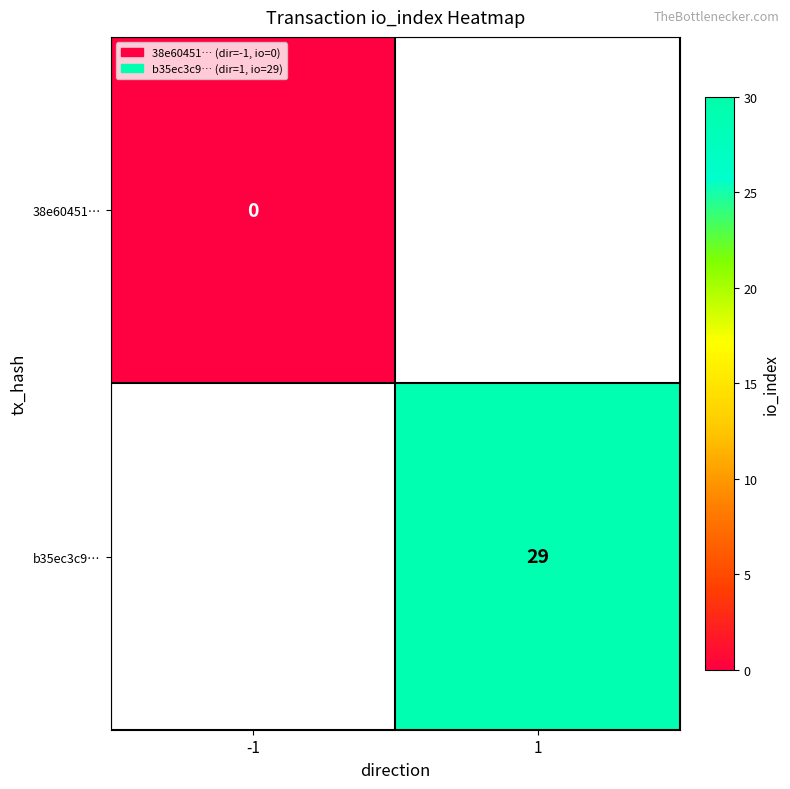

Is the value of b35ec3c9… at 1 greater than the value of 38e60451… at -1?

Yes